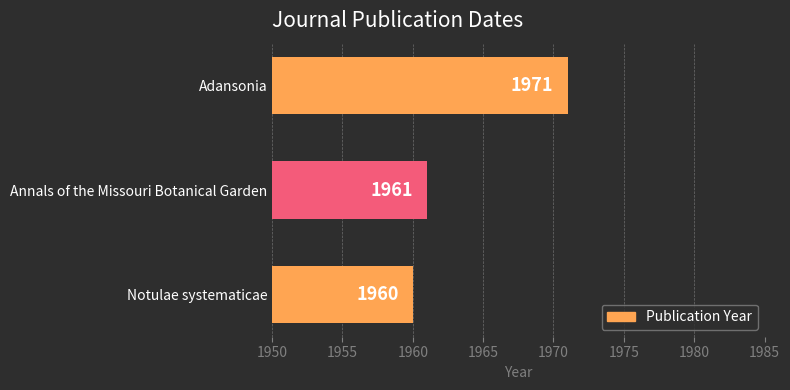

What is the average value?

1964